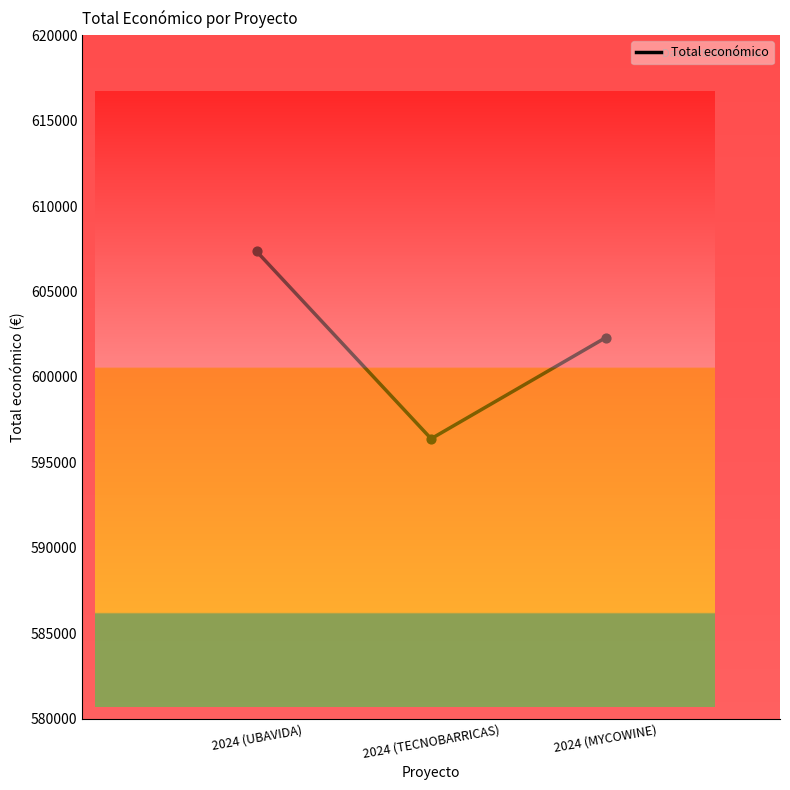

Approximately how many times larger is the value at 2024 (UBAVIDA) compared to 2024 (MYCOWINE)?

1.0